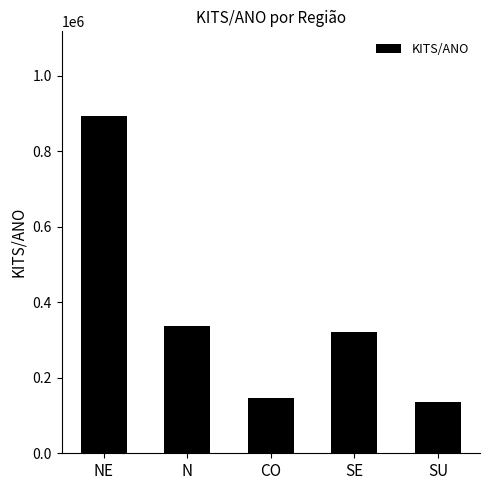

What is the ratio of the value at N to the value at NE?

0.4